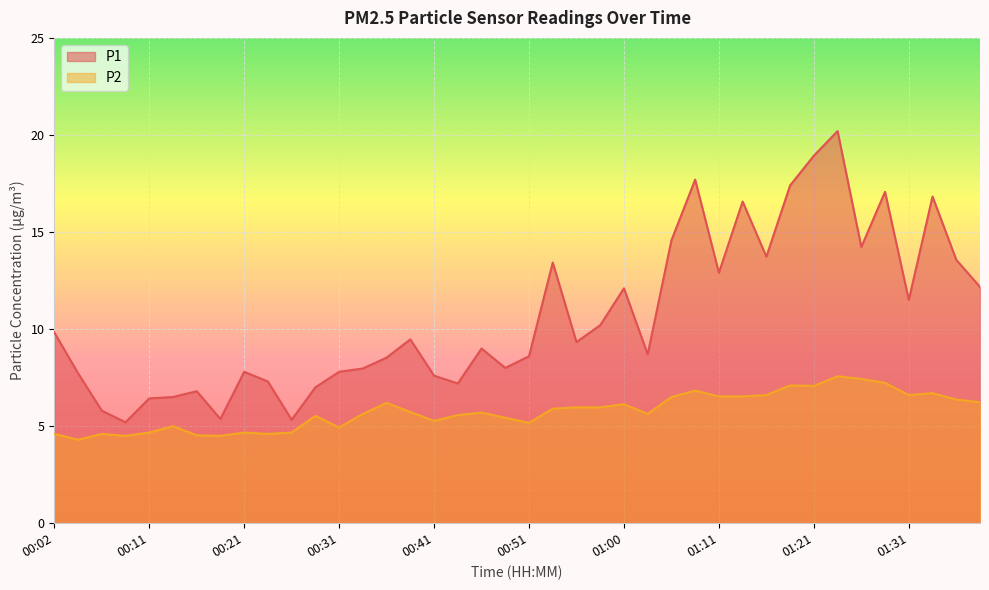

Which series has the widest spread of values?

P1